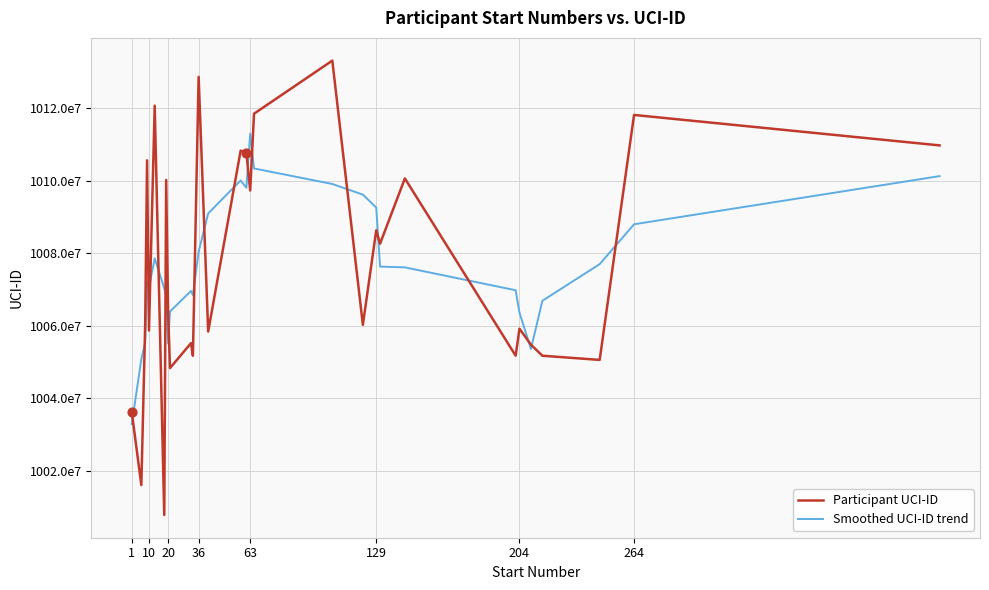

What are all the series names shown in the legend?

Participant UCI-ID, Smoothed UCI-ID trend